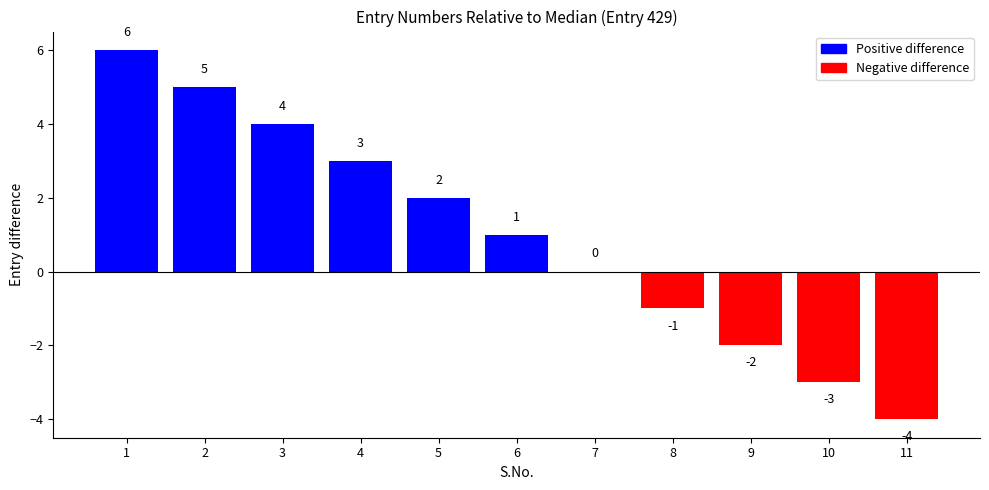

What is the average value?

1